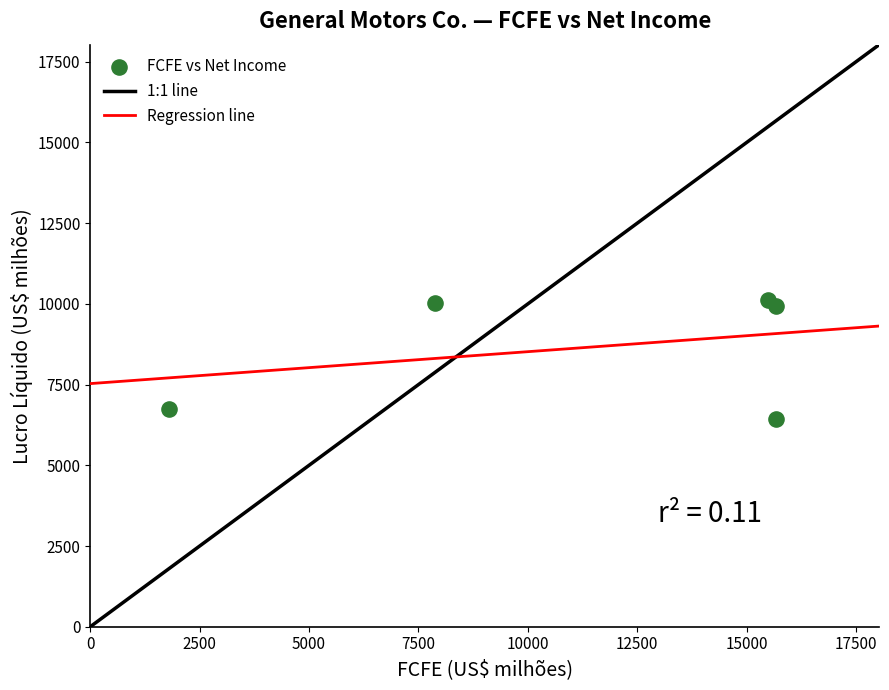

What is the range of X values (max minus min)?

13881